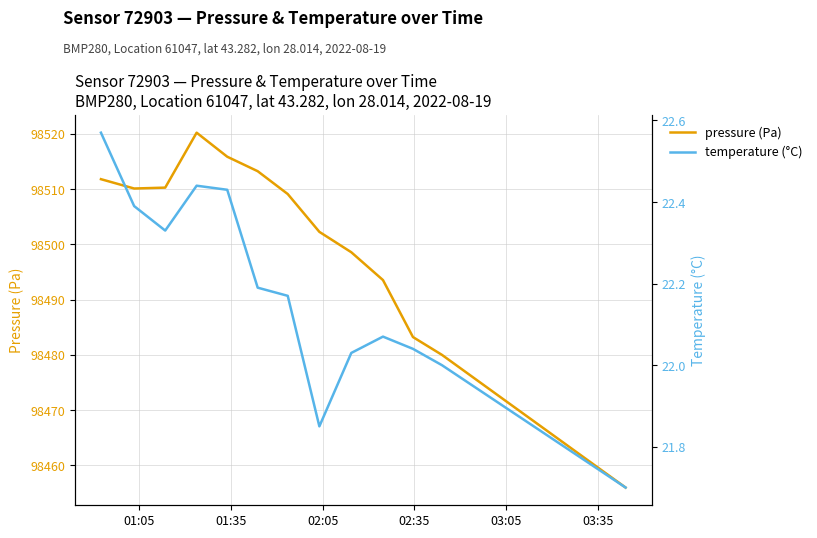

What is the maximum value for pressure (Pa)?

98520.2